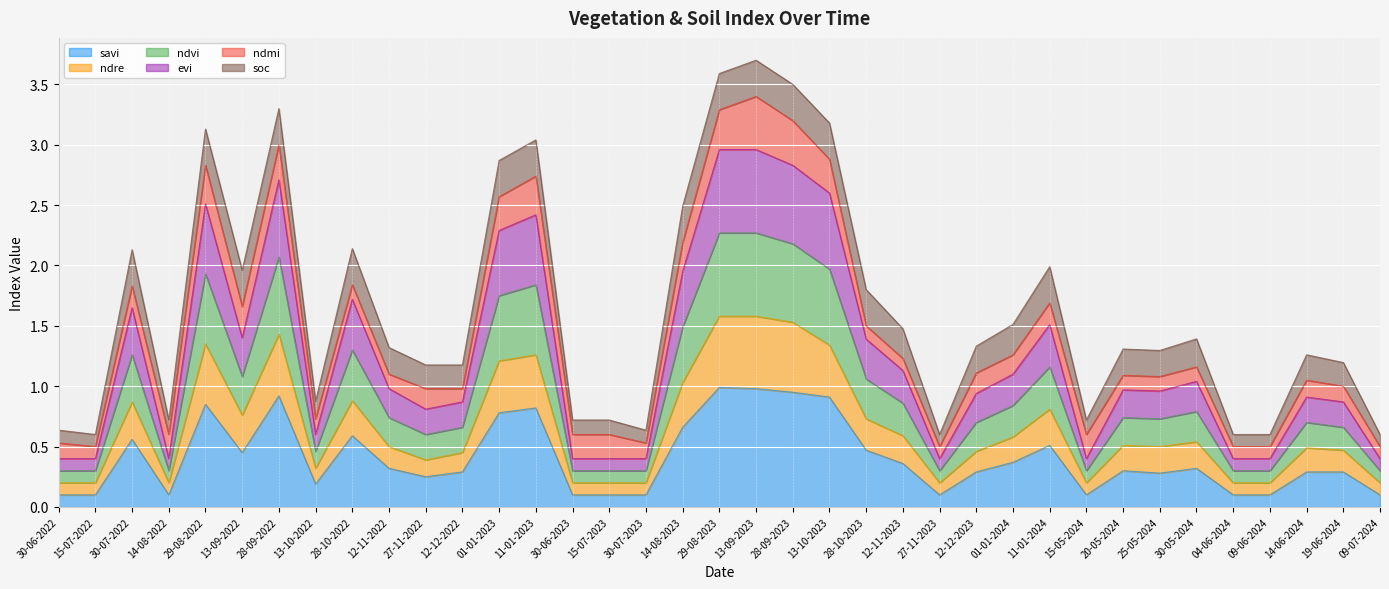

What is the label of the 30th point from the left?

20-05-2024